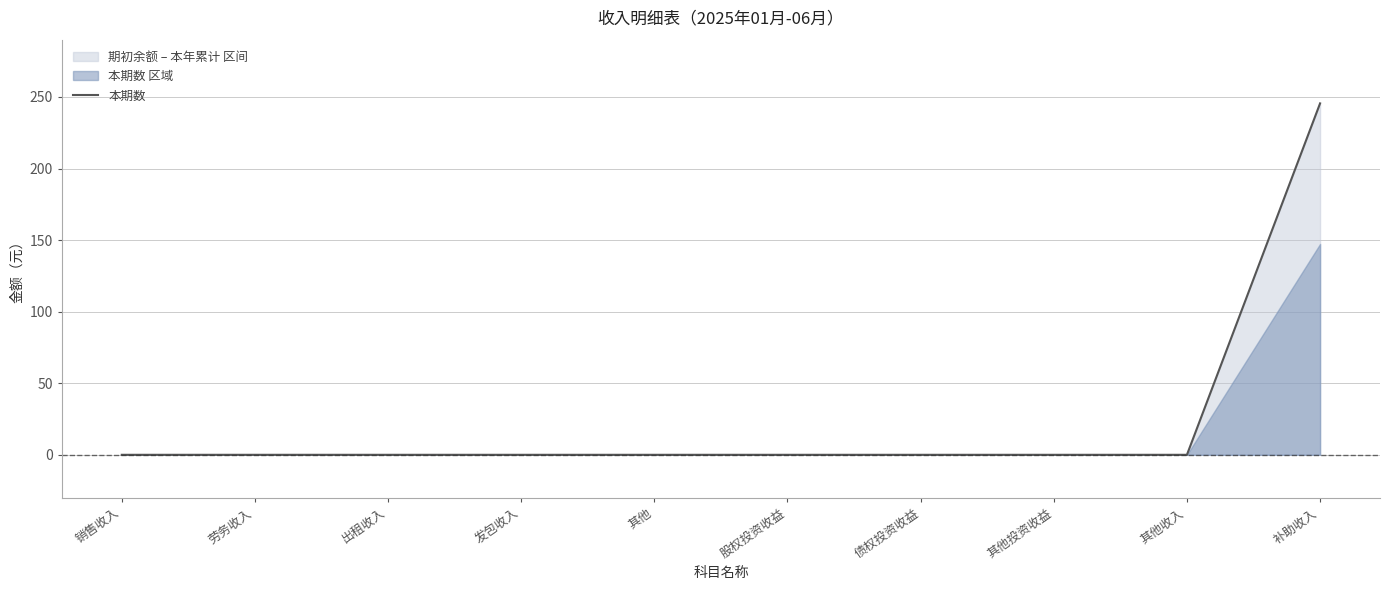

Rank the categories by value from highest to lowest.

补助收入, 销售收入, 劳务收入, 出租收入, 发包收入, 其他, 股权投资收益, 债权投资收益, 其他投资收益, 其他收入